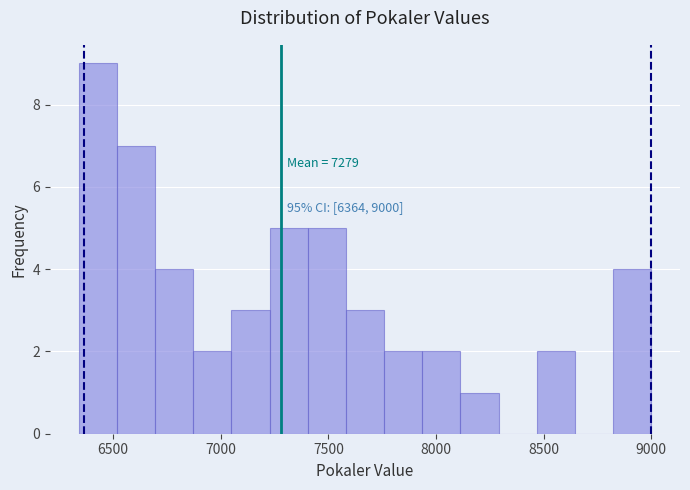

Read against the x-axis, roughly where is the centre of the tallest bar?

6450